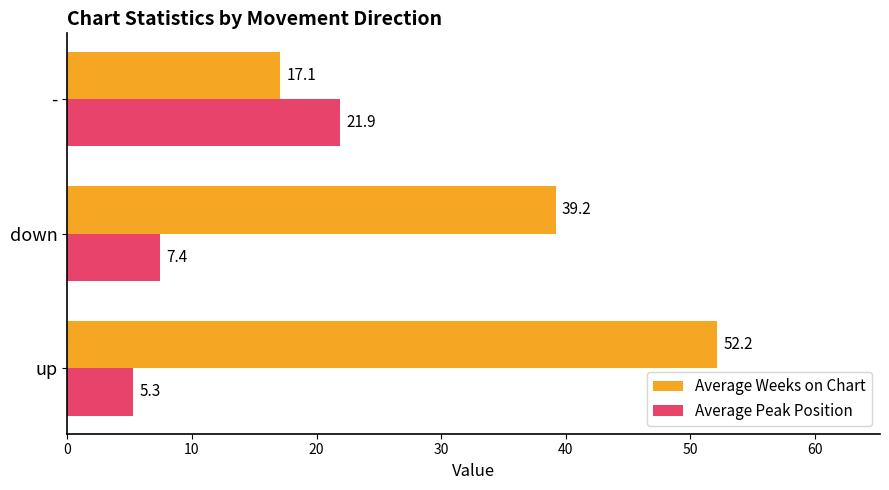

Rank the series at up from lowest to highest value.

Average Peak Position, Average Weeks on Chart